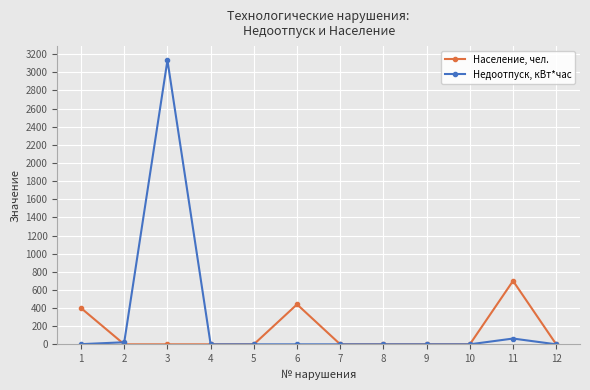

What is the spread (max minus min) of values at 6?

441.0